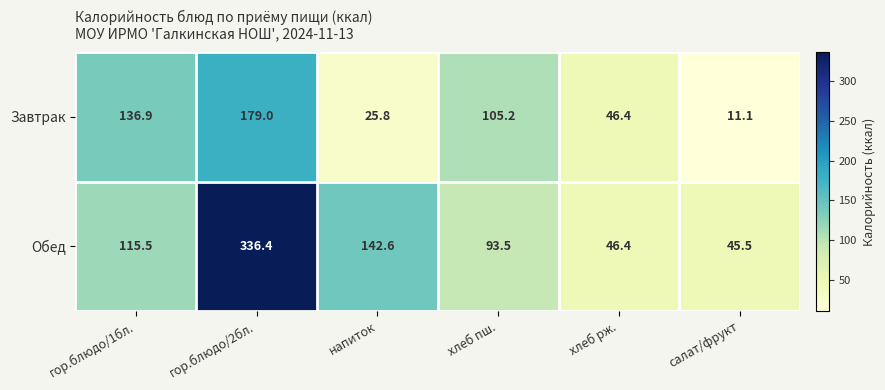

How many distinct data groups are displayed?

2